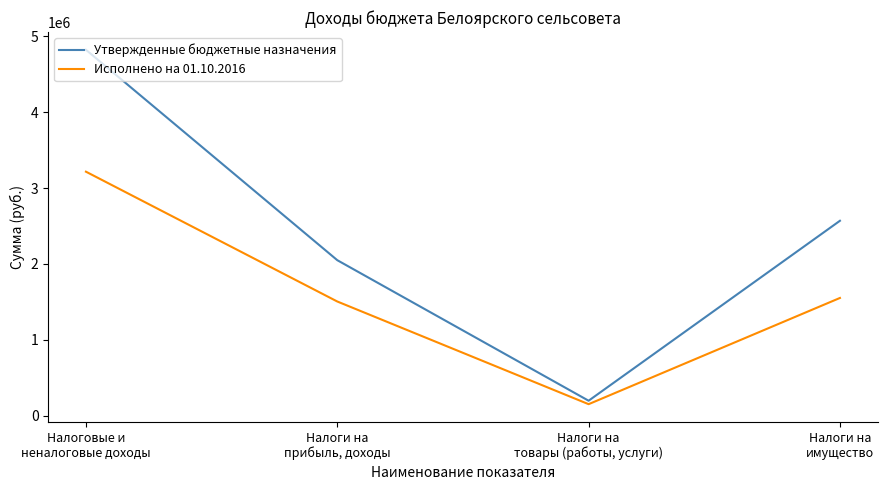

Reading left to right, list all the values displayed in this chart.

Утвержденные бюджетные назначения: 4820300.0	2049700.0	199000.0	2568600.0
Исполнено на 01.10.2016: 3215055.6	1505710.5	153558.0	1552200.9